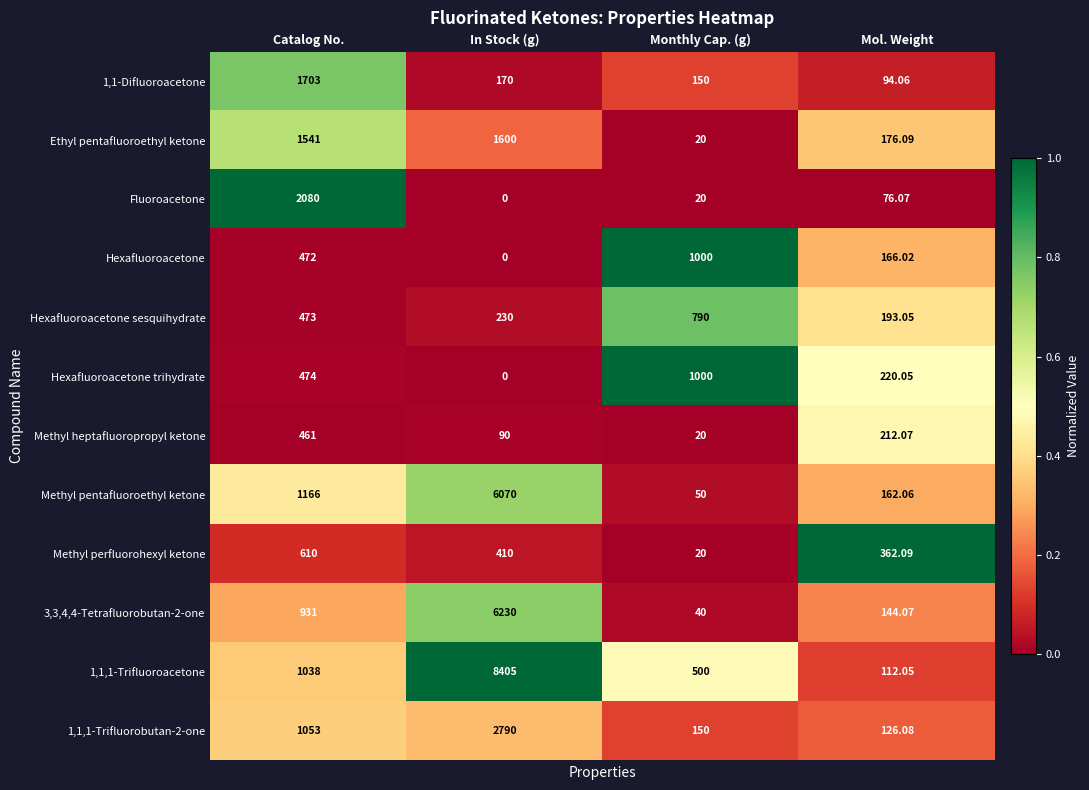

At which label does 3,3,4,4-Tetrafluorobutan-2-one reach its peak?

In Stock (g)